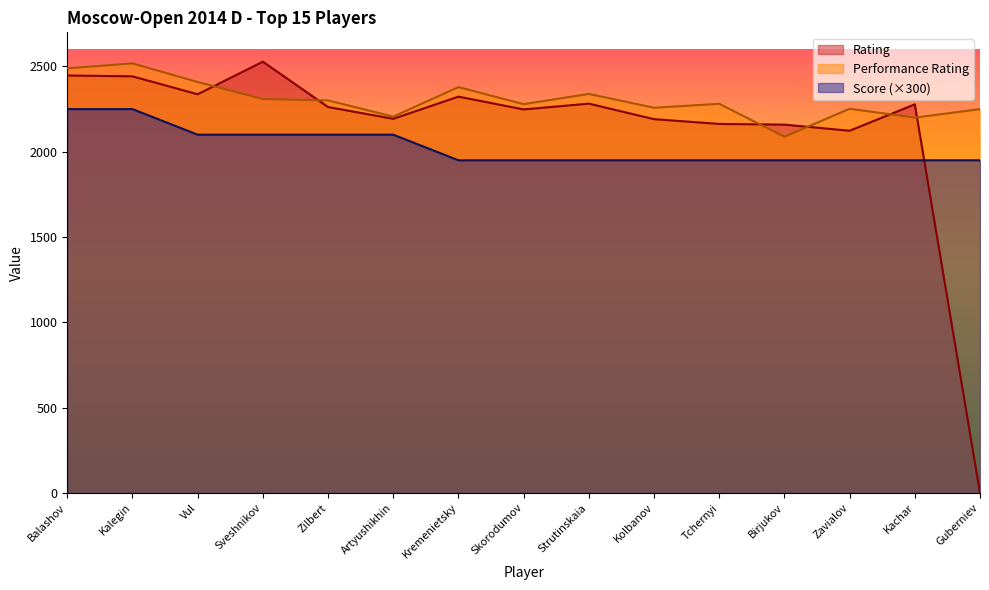

At which category does Performance Rating reach its first local peak?

Kalegin